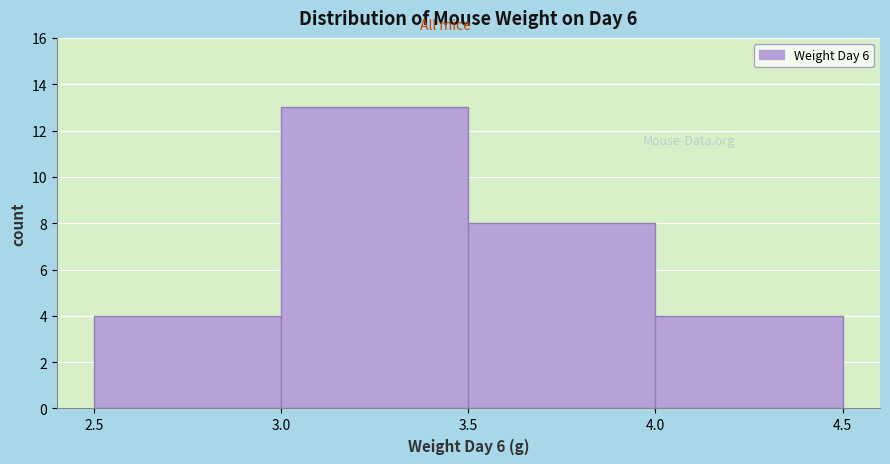

Reading left to right, list every bar in this chart as the range it spans on the x-axis followed by its height. The values are not printed on the chart, so give them approximately, as read against the axis.

2.5 to 3.0: 4
3.0 to 3.5: 13
3.5 to 4.0: 8
4.0 to 4.5: 4